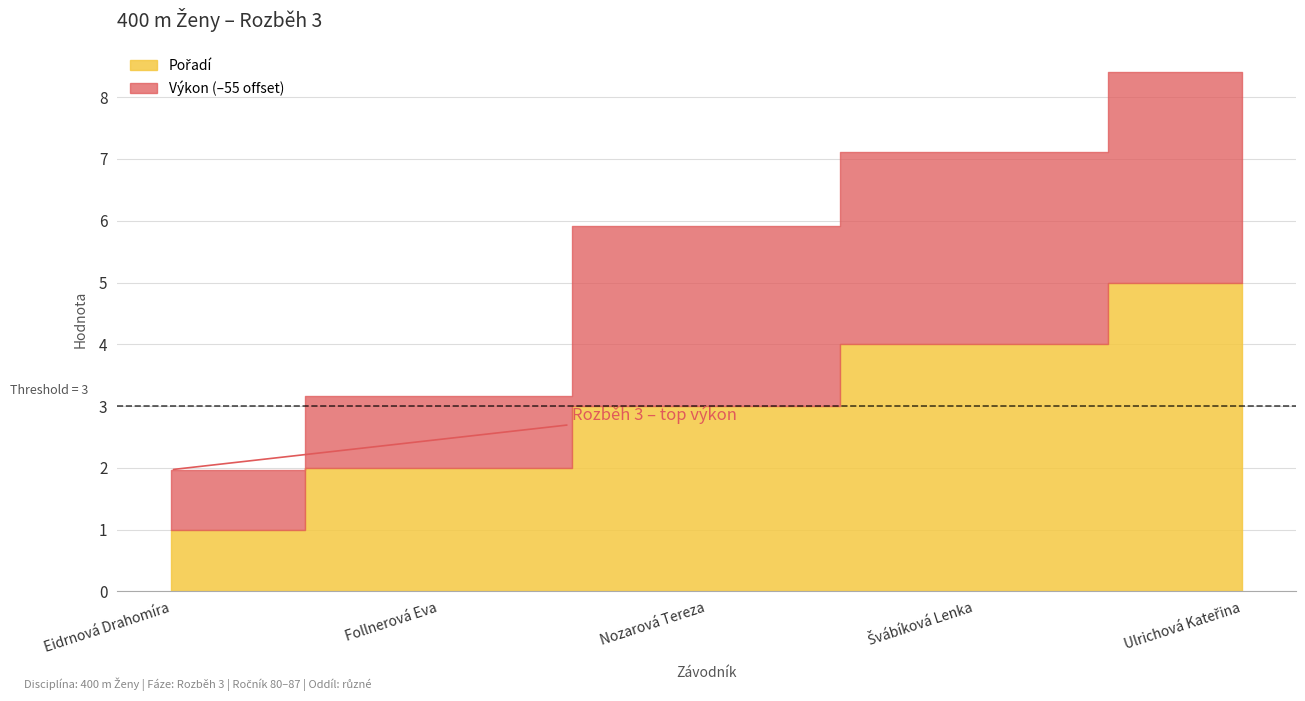

Read the Pořadí value at Švábíková Lenka.

4.0